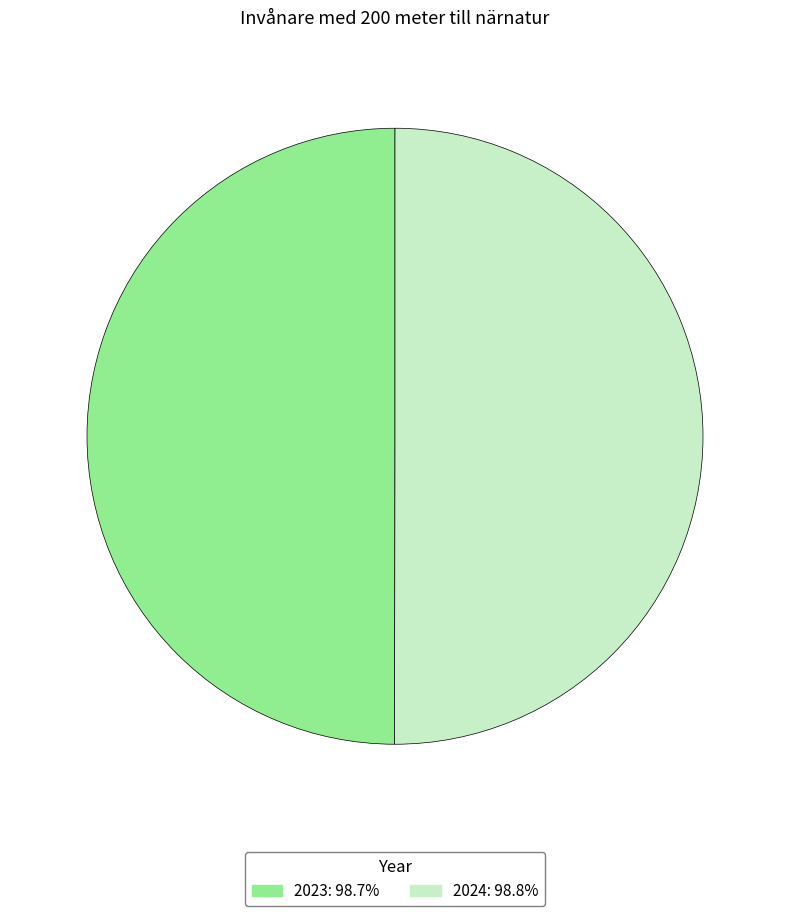

Approximately how many times larger is the value at 2024 compared to 2023?

1.0